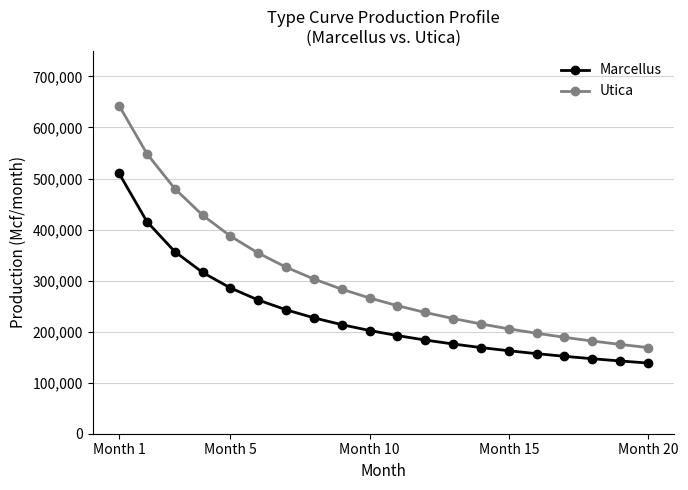

Which series has the largest range (max minus min)?

Utica